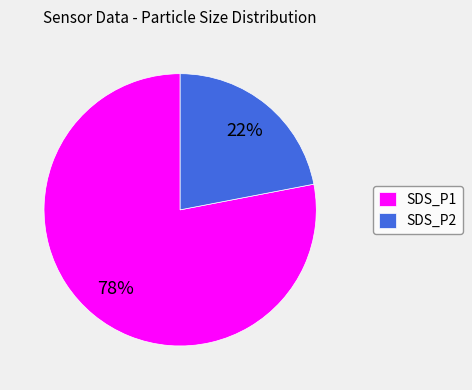

To the nearest percent, what is the average slice percentage?

50%